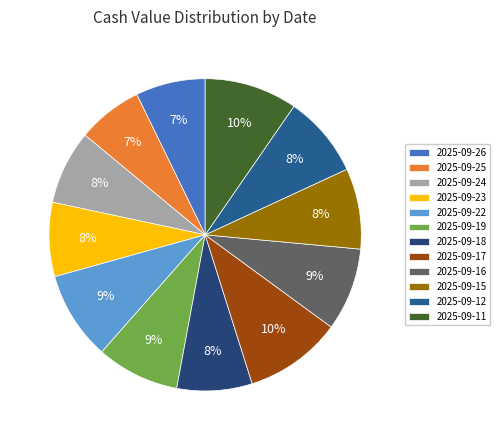

Rank the categories by value from lowest to highest.

2025-09-25, 2025-09-26, 2025-09-24, 2025-09-23, 2025-09-18, 2025-09-15, 2025-09-12, 2025-09-19, 2025-09-16, 2025-09-22, 2025-09-11, 2025-09-17